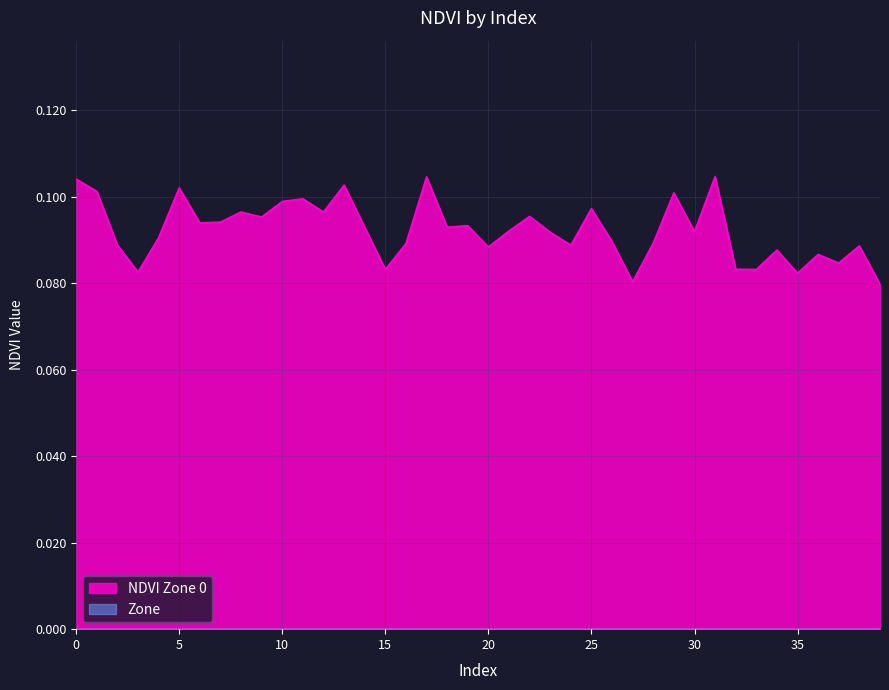

Reading left to right, what are all the values shown in this chart?

0=0.1	1=0.1	2=0.1	3=0.1	4=0.1	5=0.1	6=0.1	7=0.1	8=0.1	9=0.1	10=0.1	11=0.1	12=0.1	13=0.1	14=0.1	15=0.1	16=0.1	17=0.1	18=0.1	19=0.1	20=0.1	21=0.1	22=0.1	23=0.1	24=0.1	25=0.1	26=0.1	27=0.1	28=0.1	29=0.1	30=0.1	31=0.1	32=0.1	33=0.1	34=0.1	35=0.1	36=0.1	37=0.1	38=0.1	39=0.1